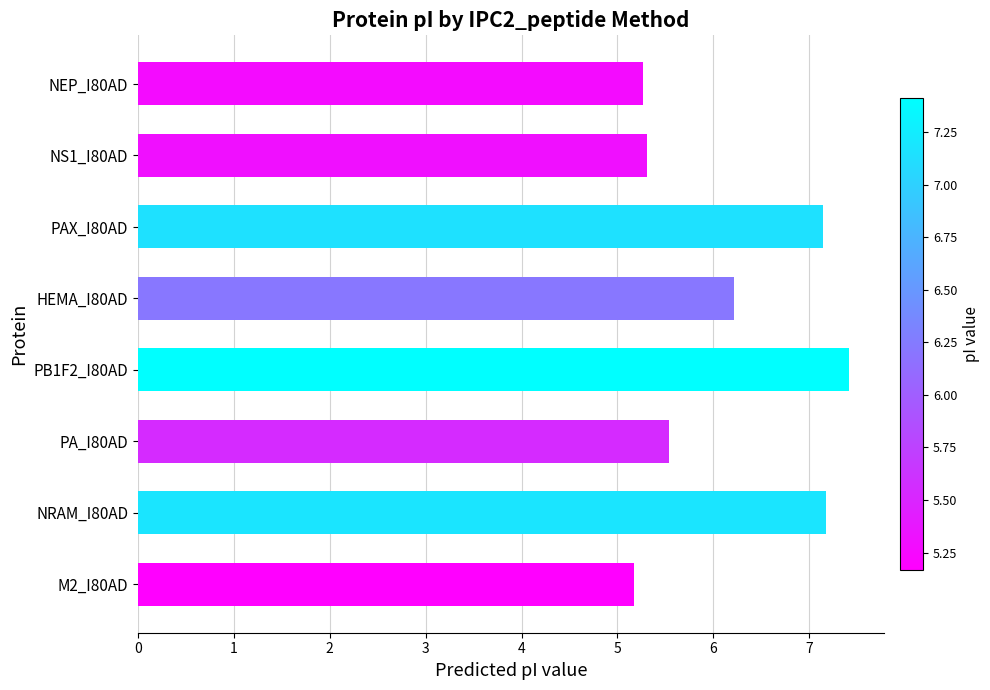

What value does the data have at PA_I80AD?

5.5